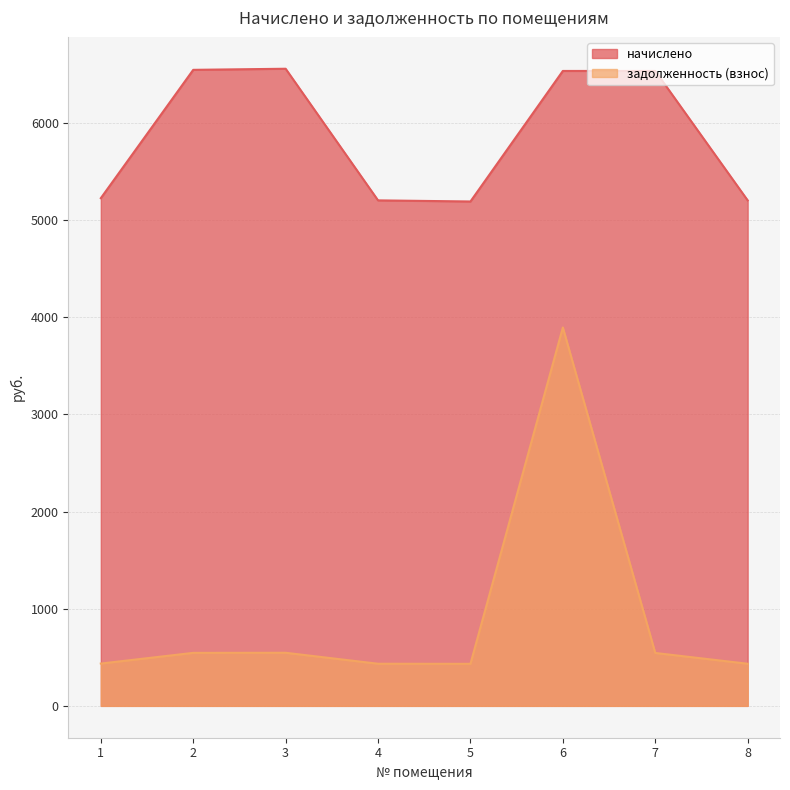

Reading left to right, extract all data points from this chart.

начислено: 5227.1	6548.2	6559.4	5204.3	5192.9	6536.8	6536.8	5204.3
задолженность (взнос): 435.6	545.7	546.6	433.7	432.7	3895.5	544.7	433.7